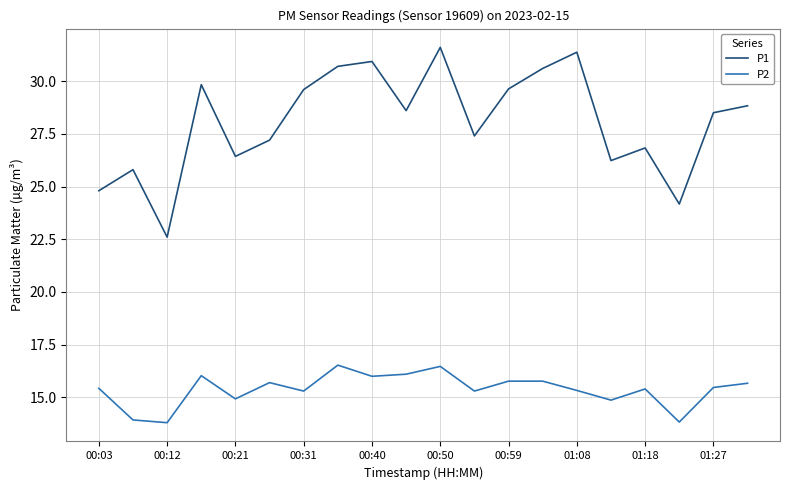

What is the difference between the maximum and minimum values in the P1 series?

9.0